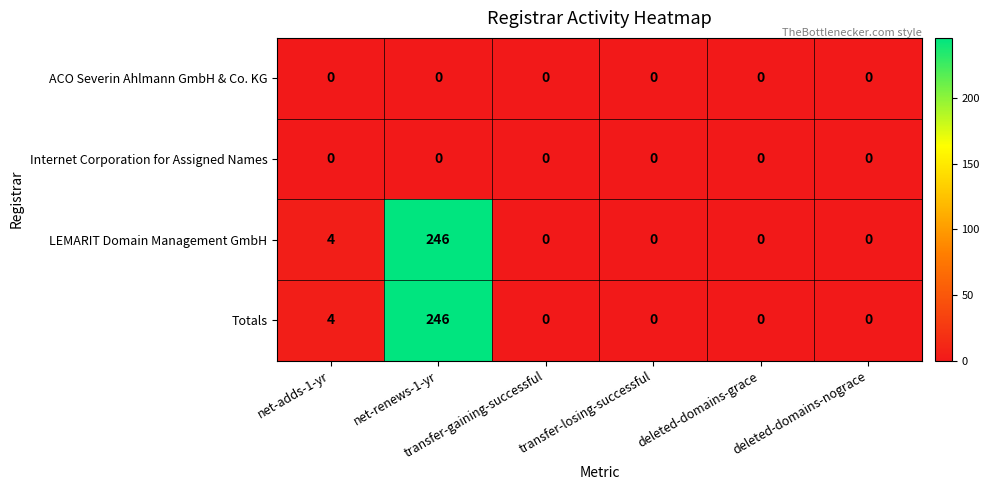

What is the sum of all Totals values?

250